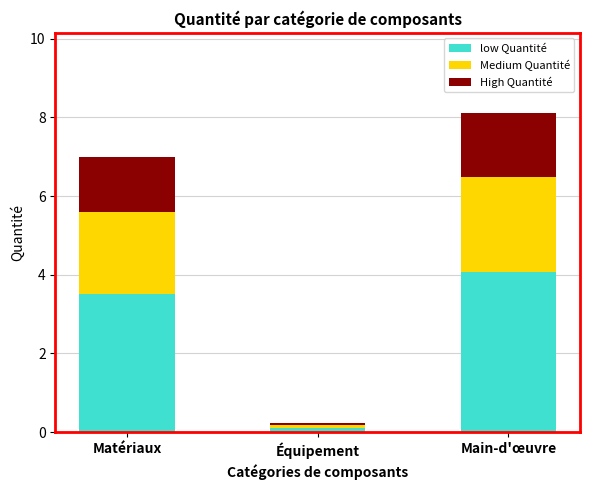

What are all the series names shown in the legend?

low Quantité, Medium Quantité, High Quantité